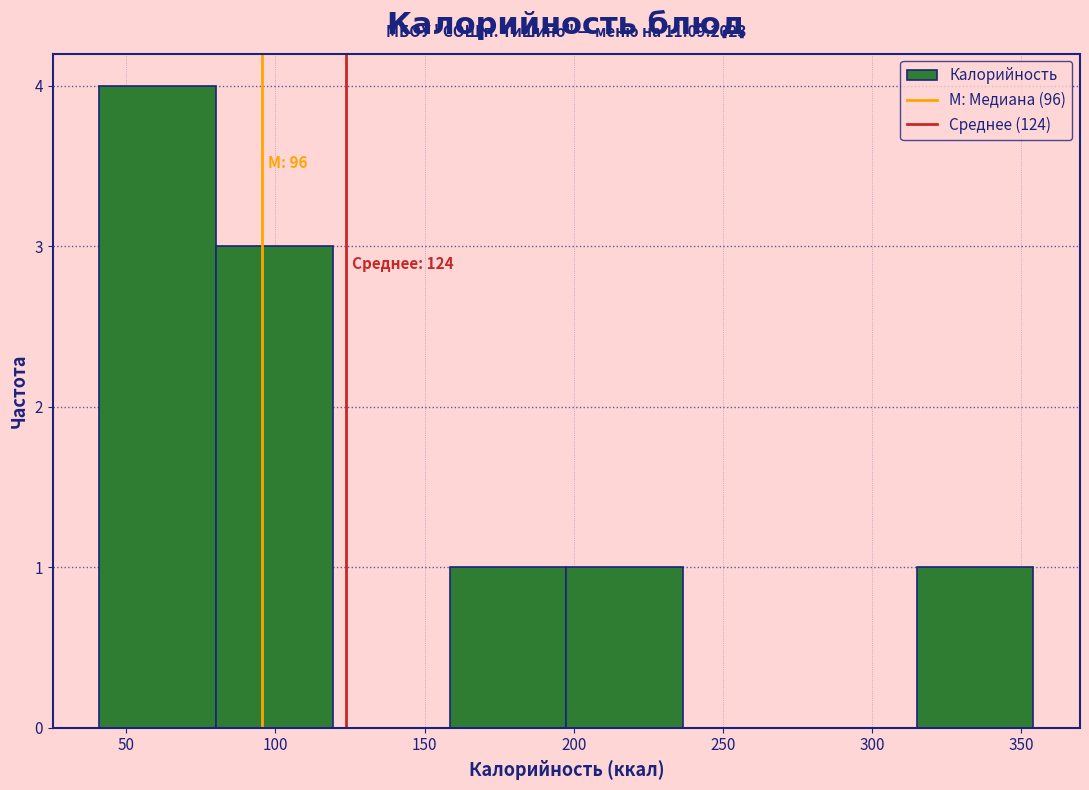

Over which range of the x-axis is the bar tallest?

40 to 80